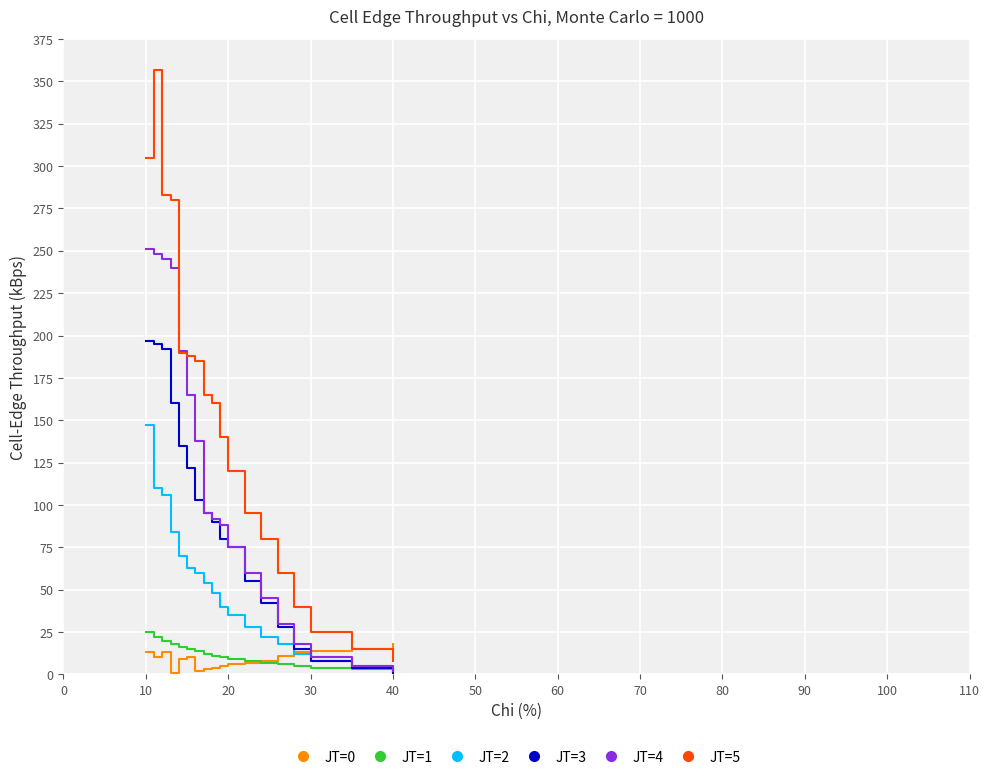

At how many categories does at least one series exceed 201?

4